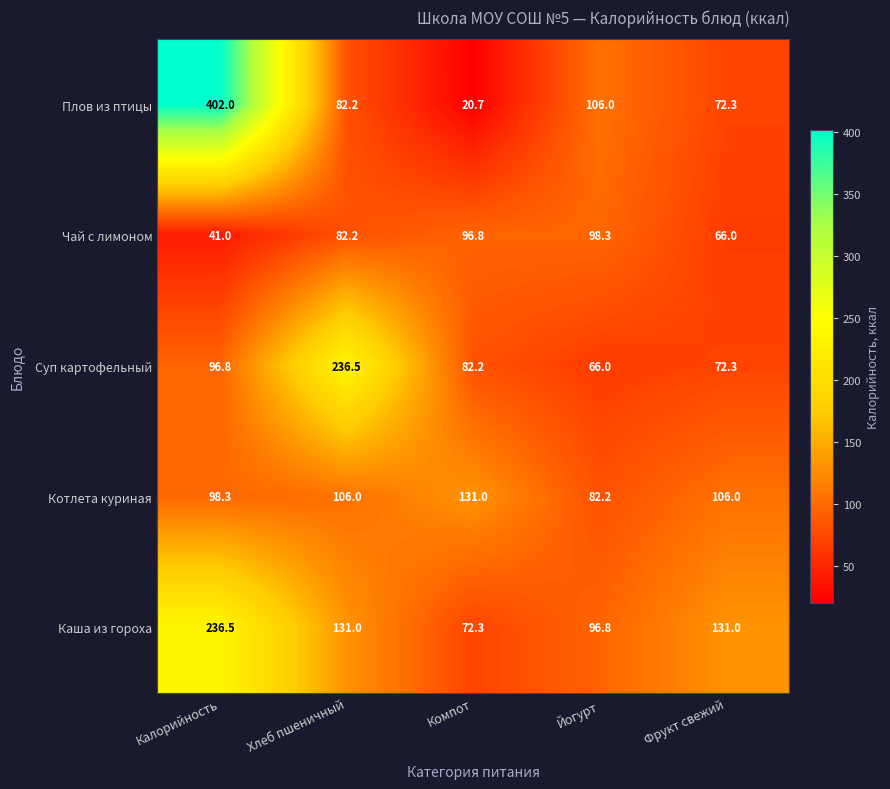

Where does the Чай с лимоном series first go above 82?

Хлеб пшеничный